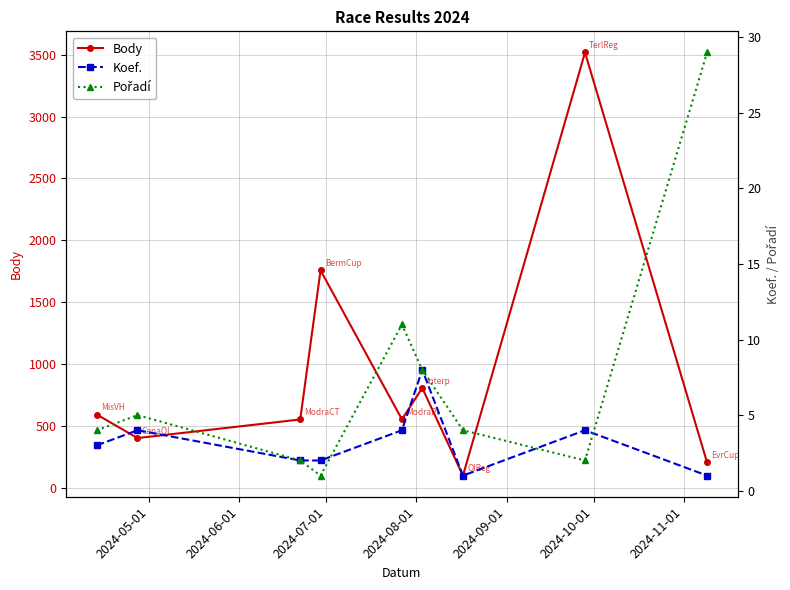

What is the maximum value for Body?

3517